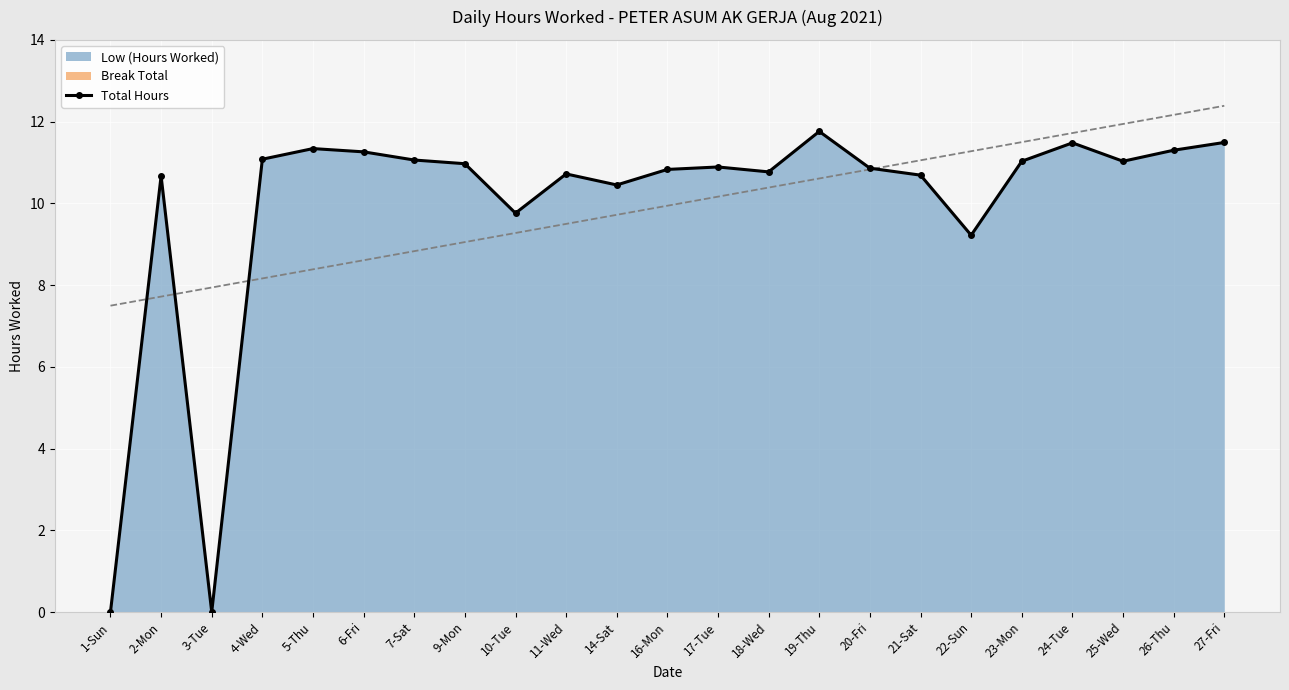

True or false: the data shows 9.2 at 22-Sun.

True